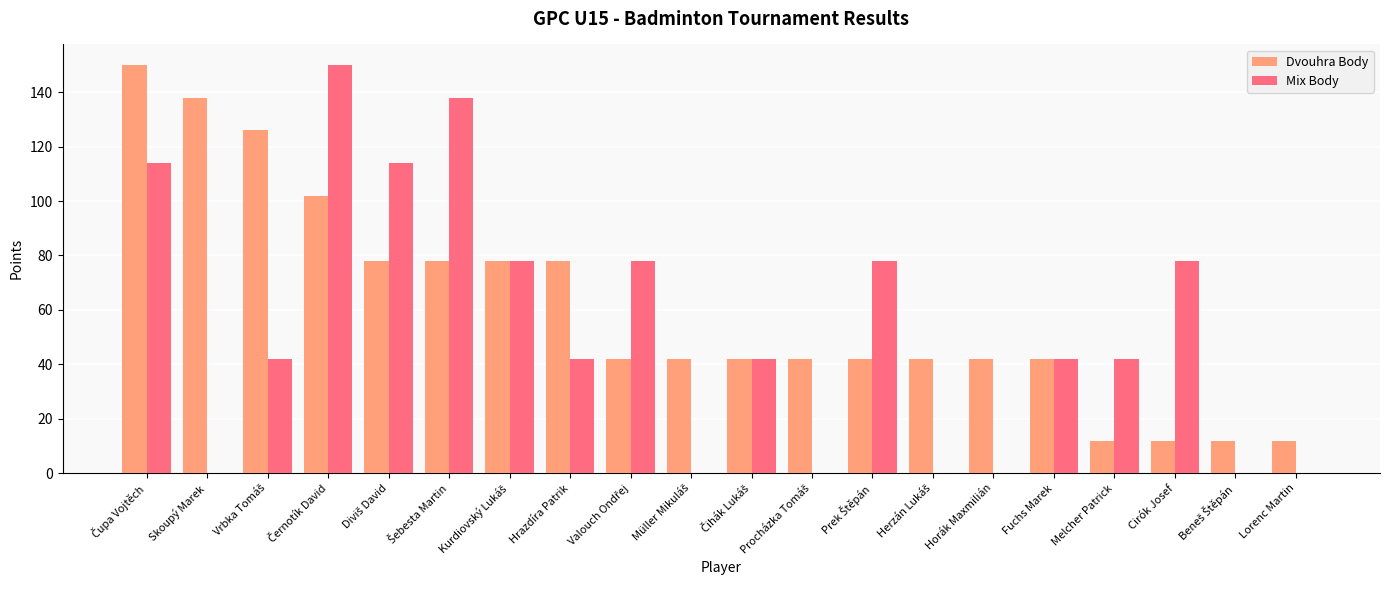

What is the sum of all Mix Body values?

1038